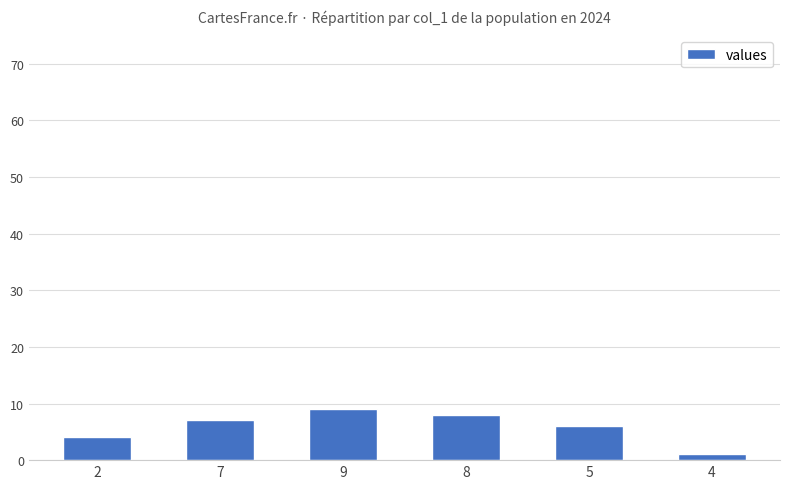

What is the change in value from 5 to 4?

-5